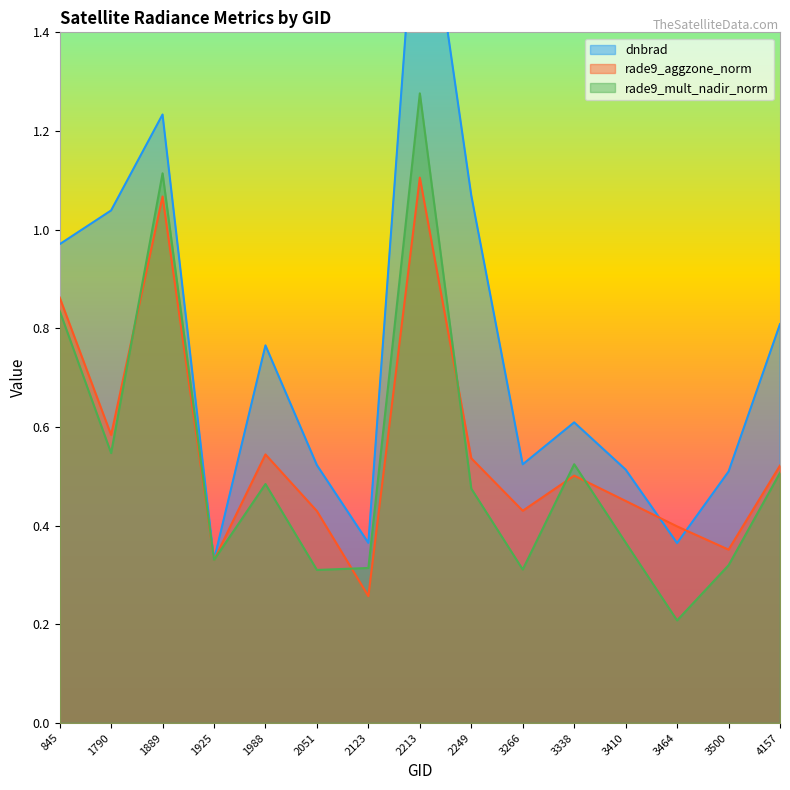

Which series changed the most between 1988 and 2213?

dnbrad